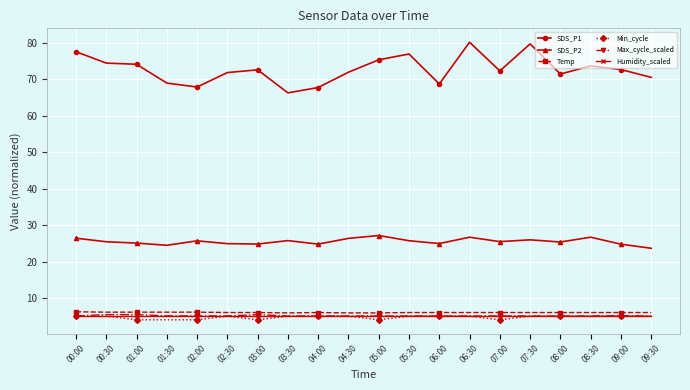

What is the average value of the Temp series?

6.0